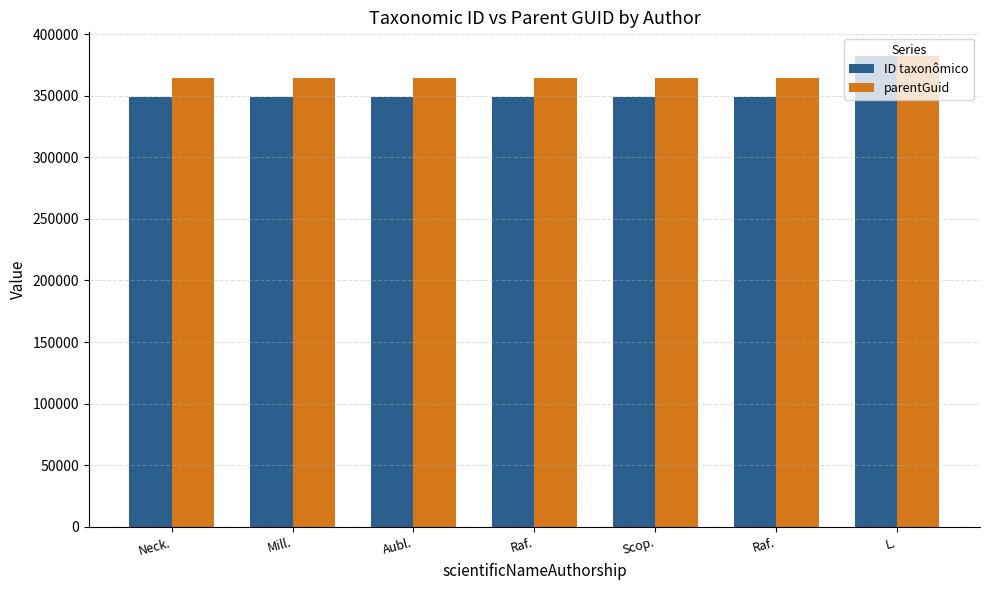

How many bars are there in each group?

2